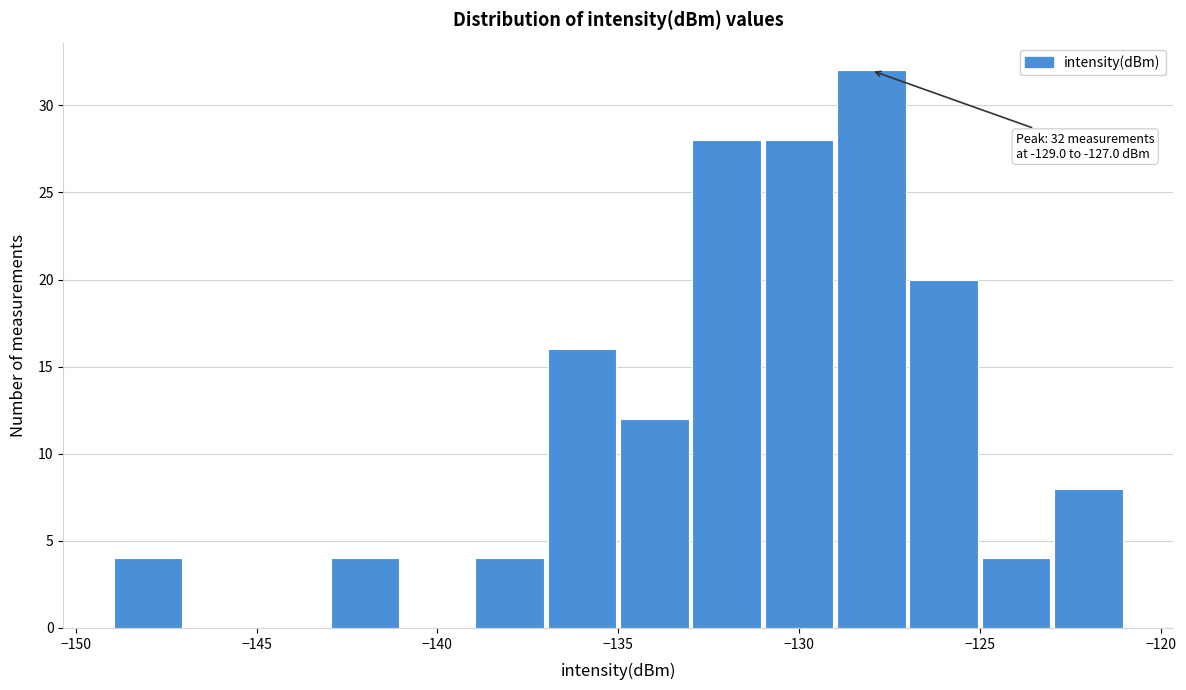

Which range on the x-axis has the tallest bar?

-129 to -127